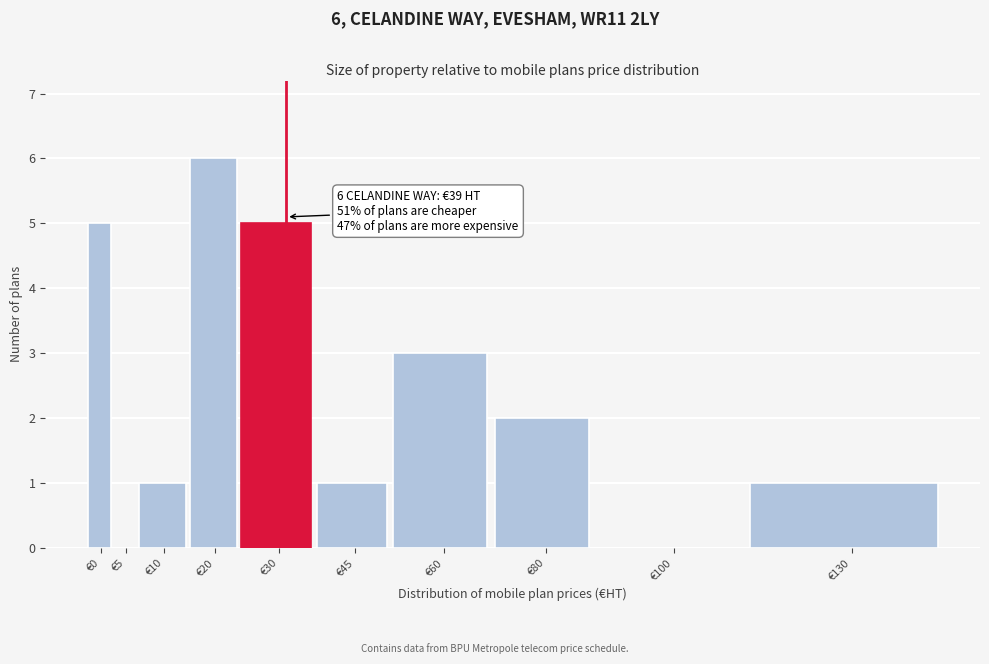

Reading left to right, list all the values displayed in this chart.

€0=5	€5=0	€10=1	€20=6	€30=5	€45=1	€60=3	€80=2	€100=0	€130=1